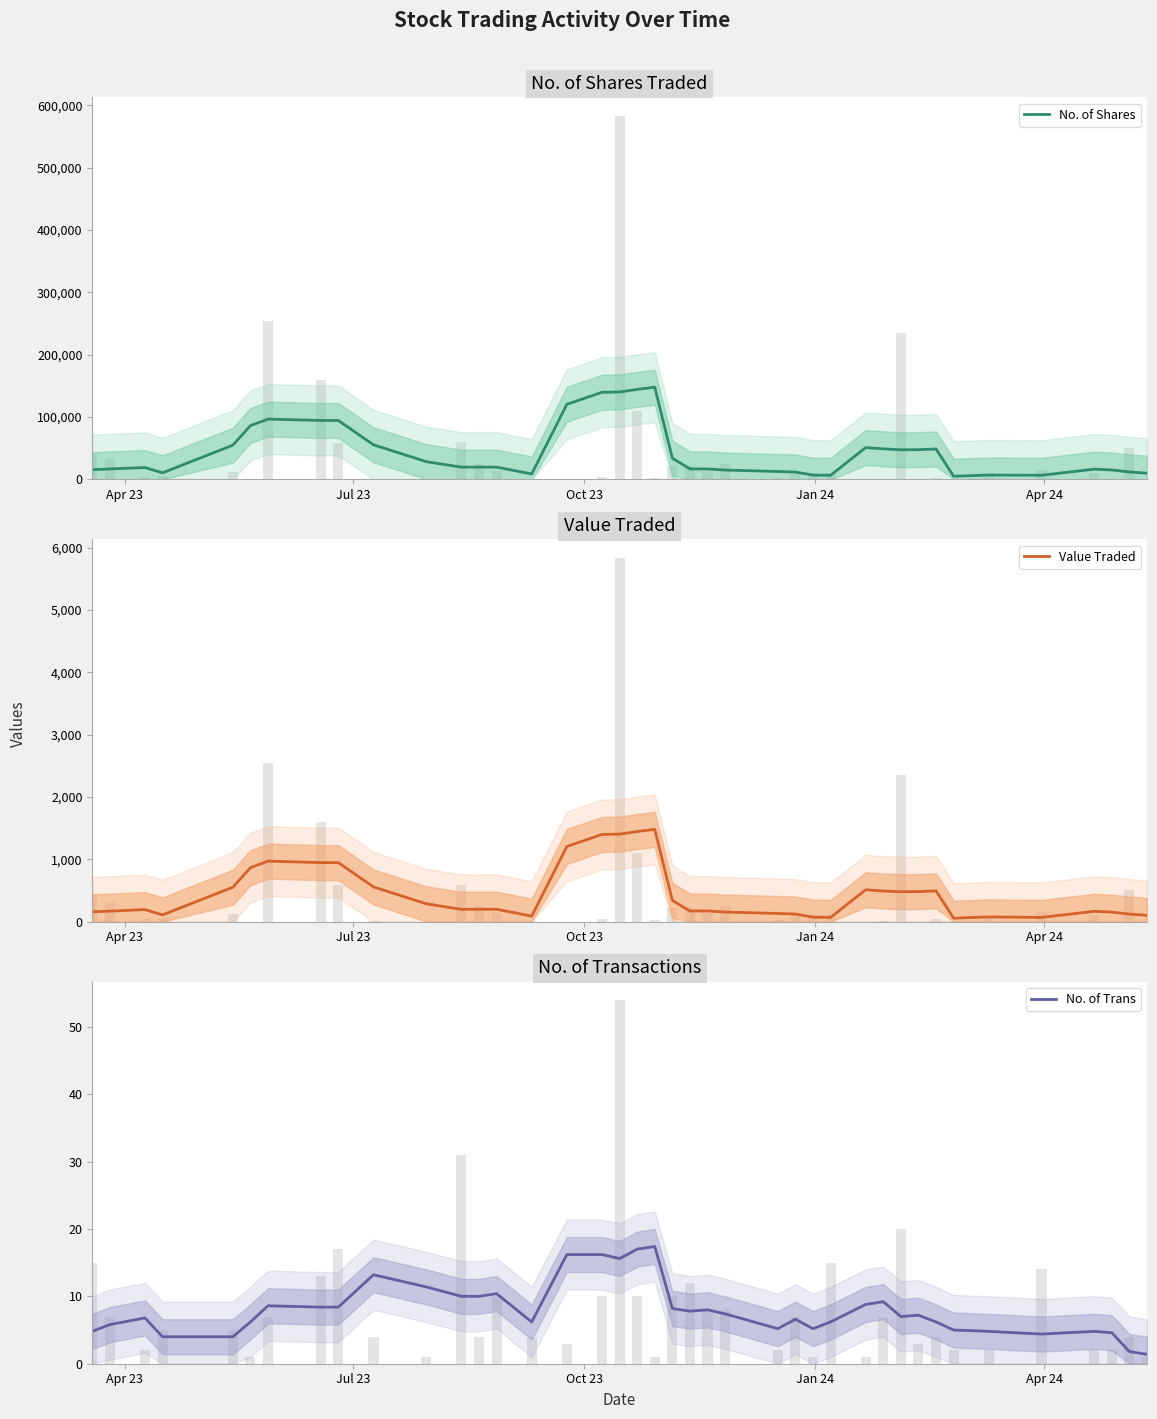

Which series has the largest range (max minus min)?

No. of Shares